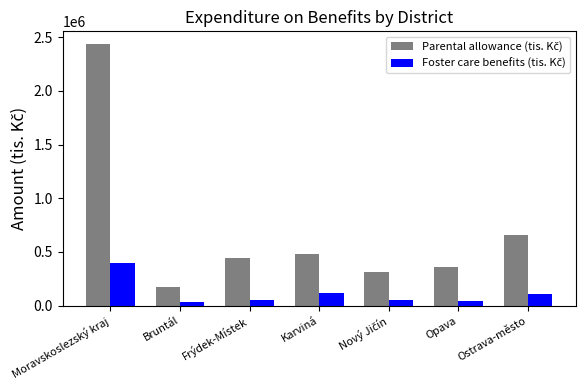

What is the maximum value shown in the chart?

2434230